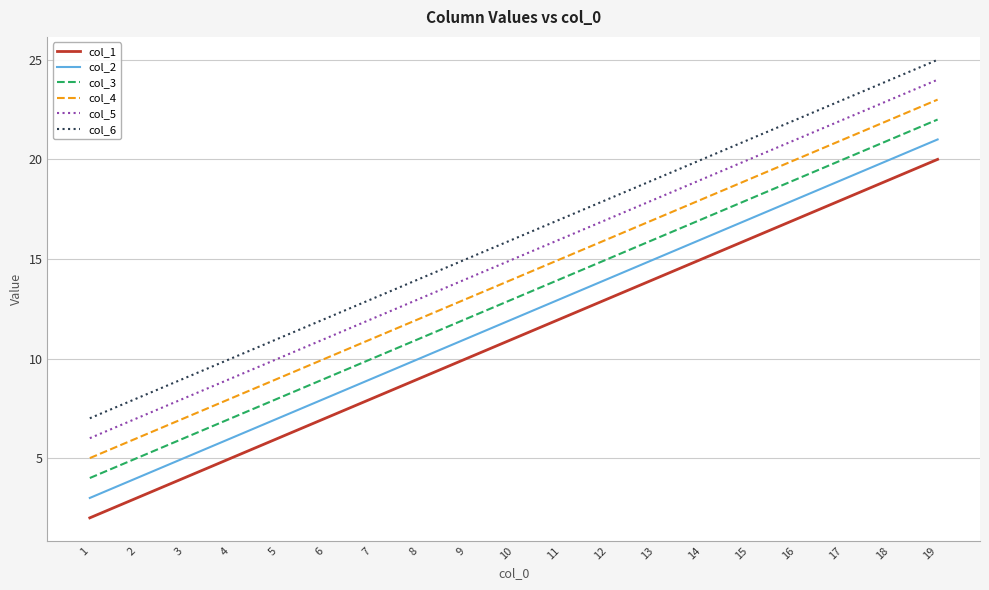

How many lines are shown in the chart?

6